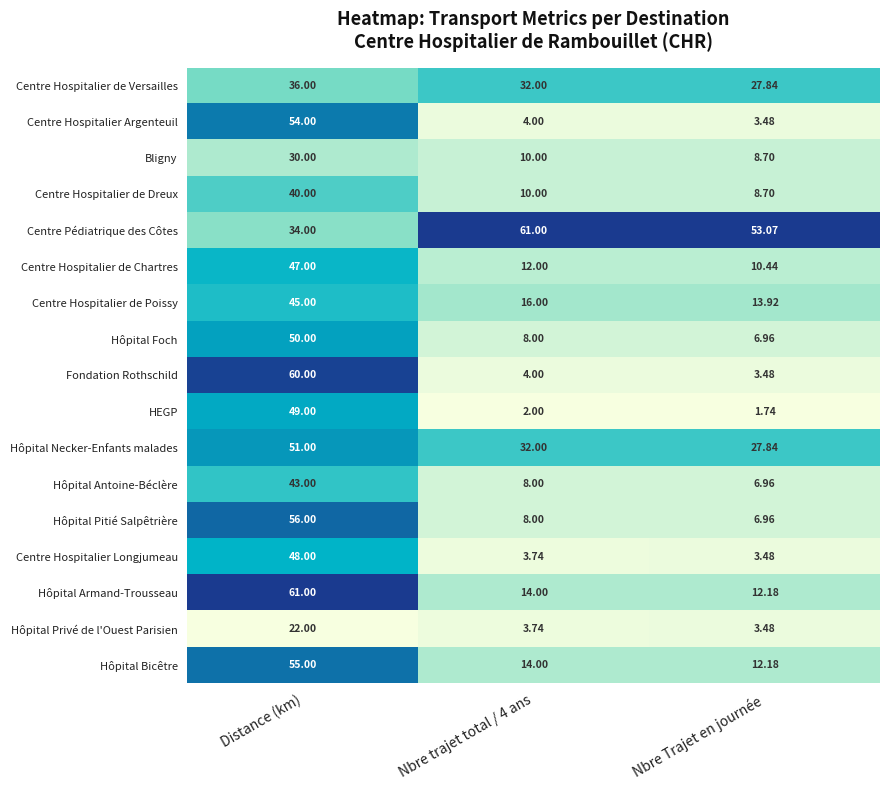

Which series has the widest spread of values?

Fondation Rothschild